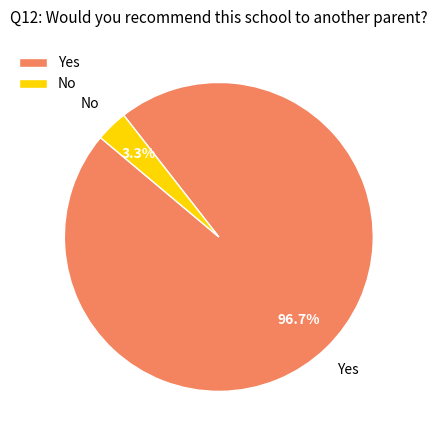

Combined, do Yes and No account for over 50%?

Yes